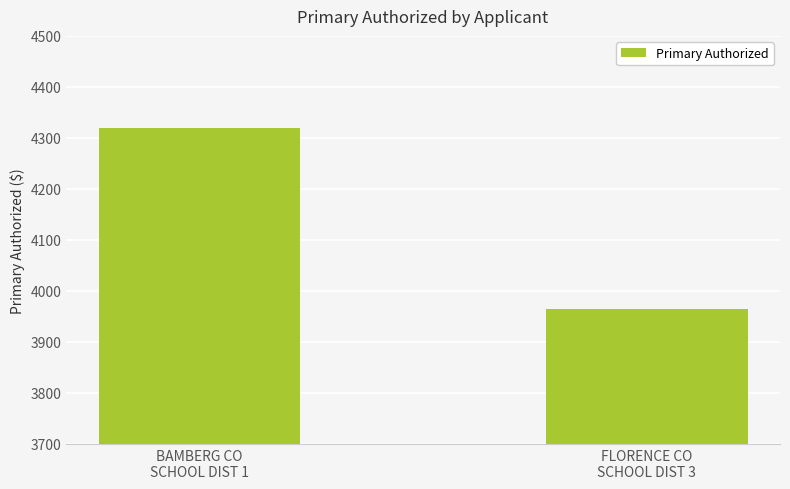

Does the chart contain stacked bars?

No